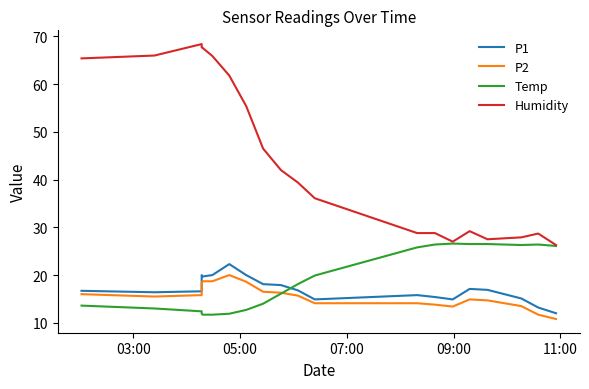

How many lines are shown in the chart?

4